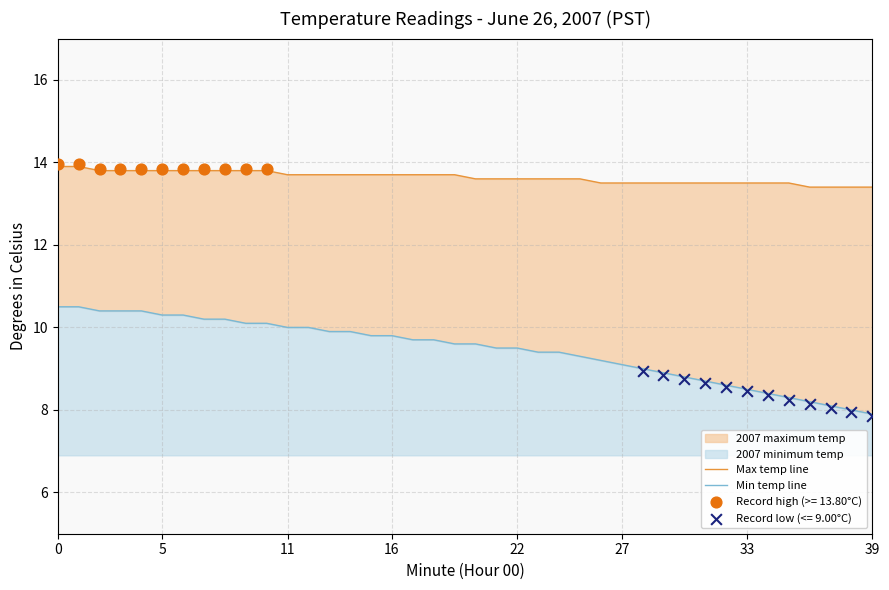

Which series contains the lowest Y value?

Min temp line